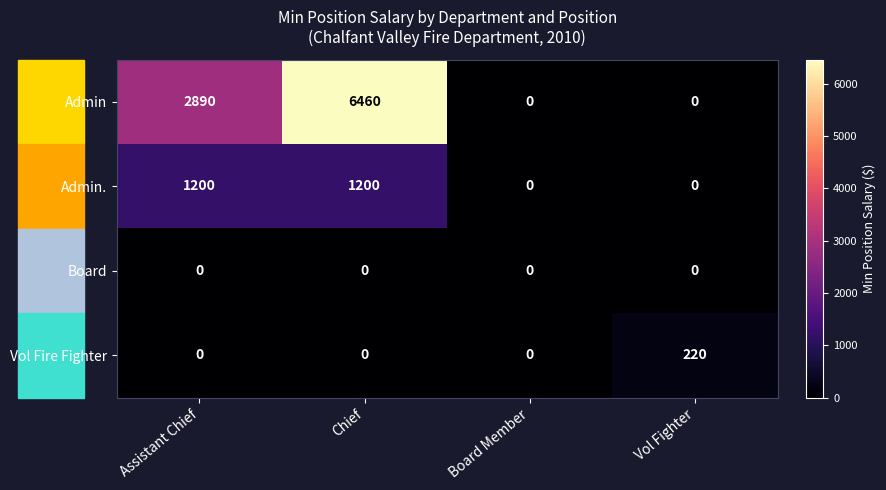

At how many categories does at least one series exceed 6083?

1